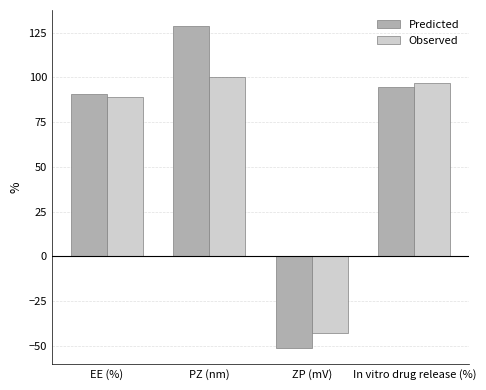

What position from the right is EE (%)?

4